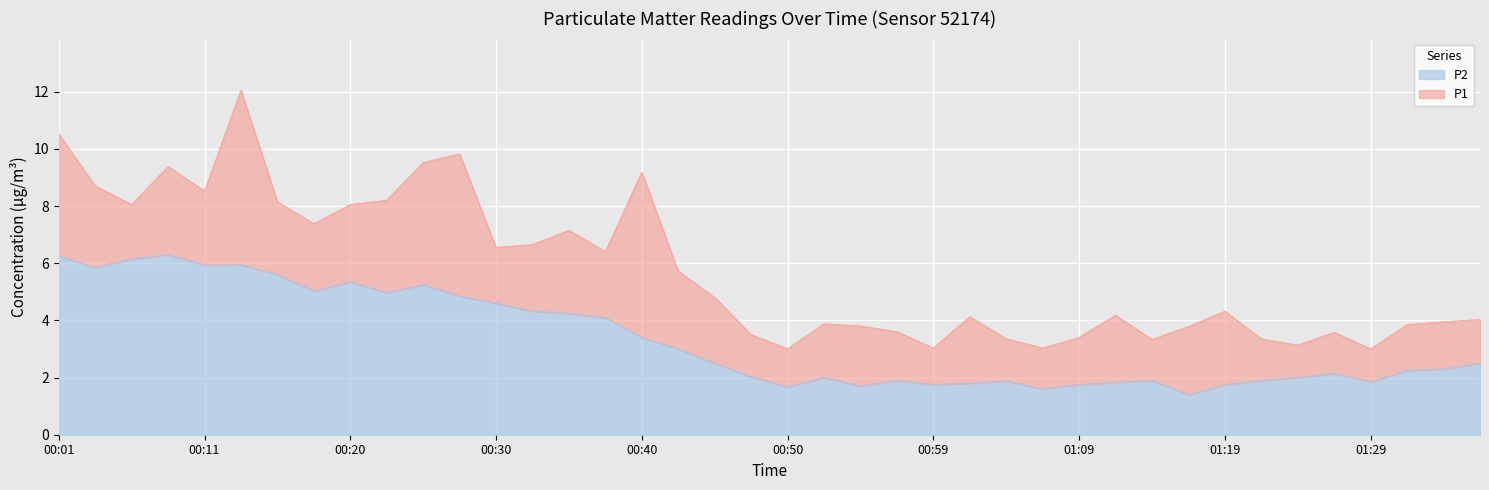

Reading left to right, list all the values displayed in this chart.

P1: 10.5	8.7	8.1	9.4	8.5	12.1	8.2	7.4	8.1	8.2	9.5	9.8	6.5	6.7	7.2	6.4	9.2	5.7	4.8	3.5	3.0	3.9	3.8	3.6	3.0	4.1	3.4	3.0	3.4	4.2	3.3	3.8	4.3	3.4	3.1	3.6	3.0	3.9	4.0	4.0
P2: 6.2	5.8	6.2	6.3	5.9	6.0	5.6	5.0	5.3	5.0	5.2	4.8	4.6	4.3	4.2	4.1	3.4	3.0	2.5	2.0	1.7	2.0	1.7	1.9	1.8	1.8	1.9	1.6	1.8	1.8	1.9	1.4	1.8	1.9	2.0	2.1	1.9	2.2	2.3	2.5